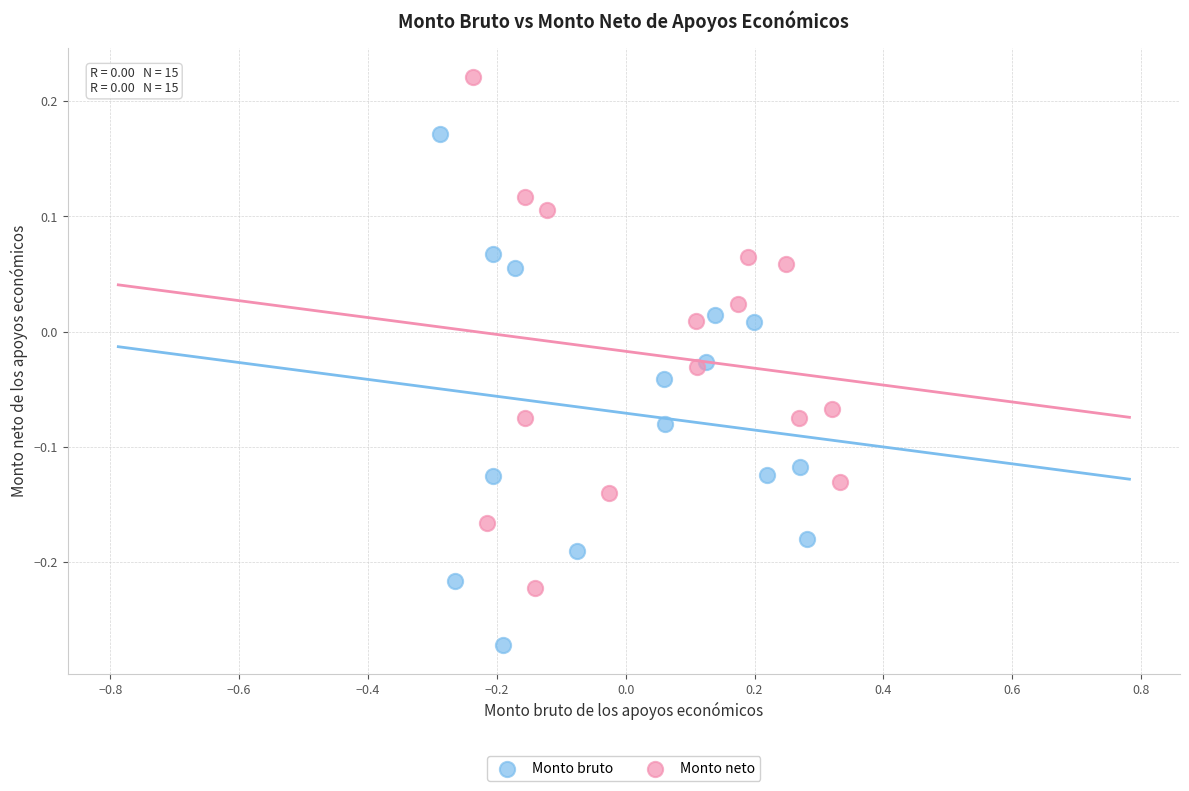

Which series reaches the maximum Y coordinate?

Monto neto